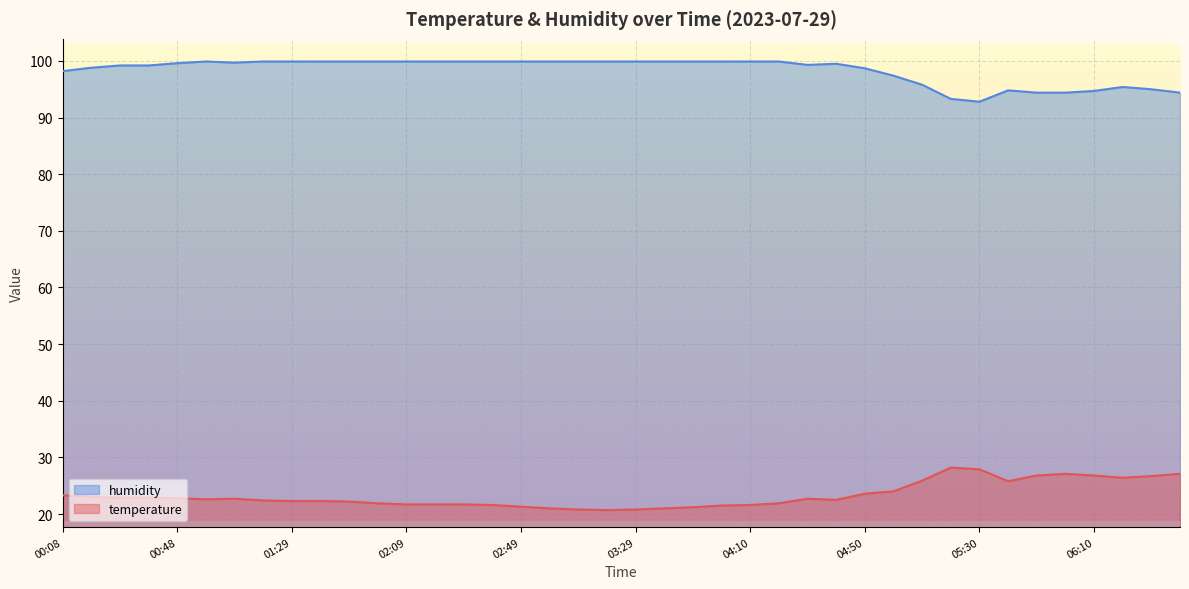

True or false: temperature and humidity intersect in this chart.

False